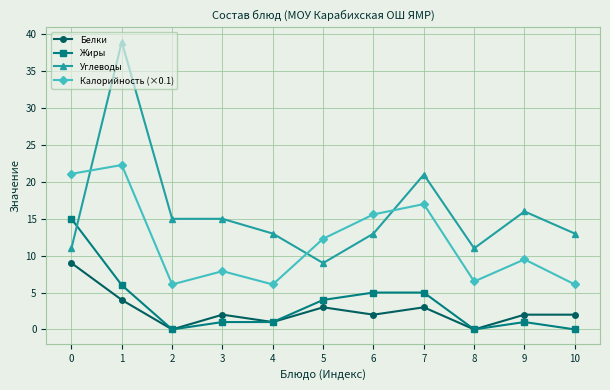

Is it true that Углеводы equals 16.0 at 9?

True